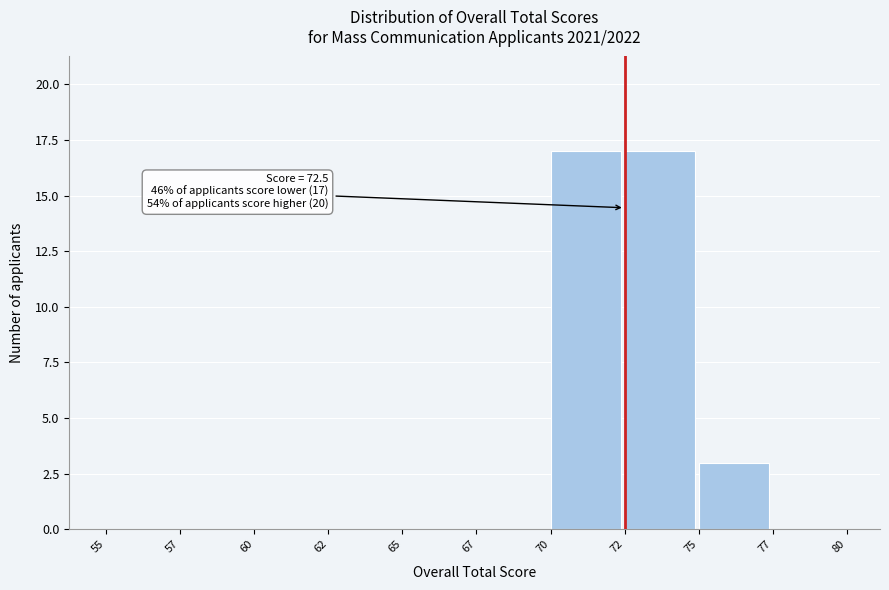

Reading left to right, list all the values displayed in this chart.

55=0	57=0	60=0	62=0	65=0	67=0	70=17	72=17	75=3	77=0